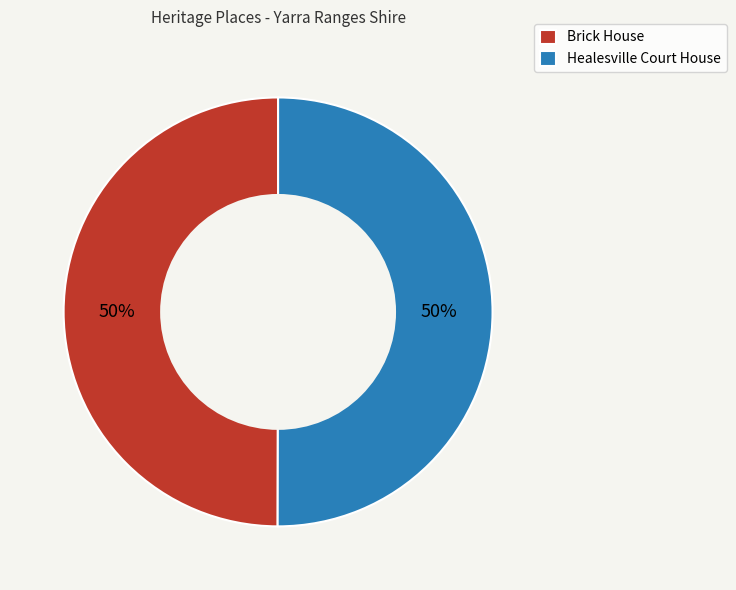

To the nearest percent, what is the average slice percentage?

50%